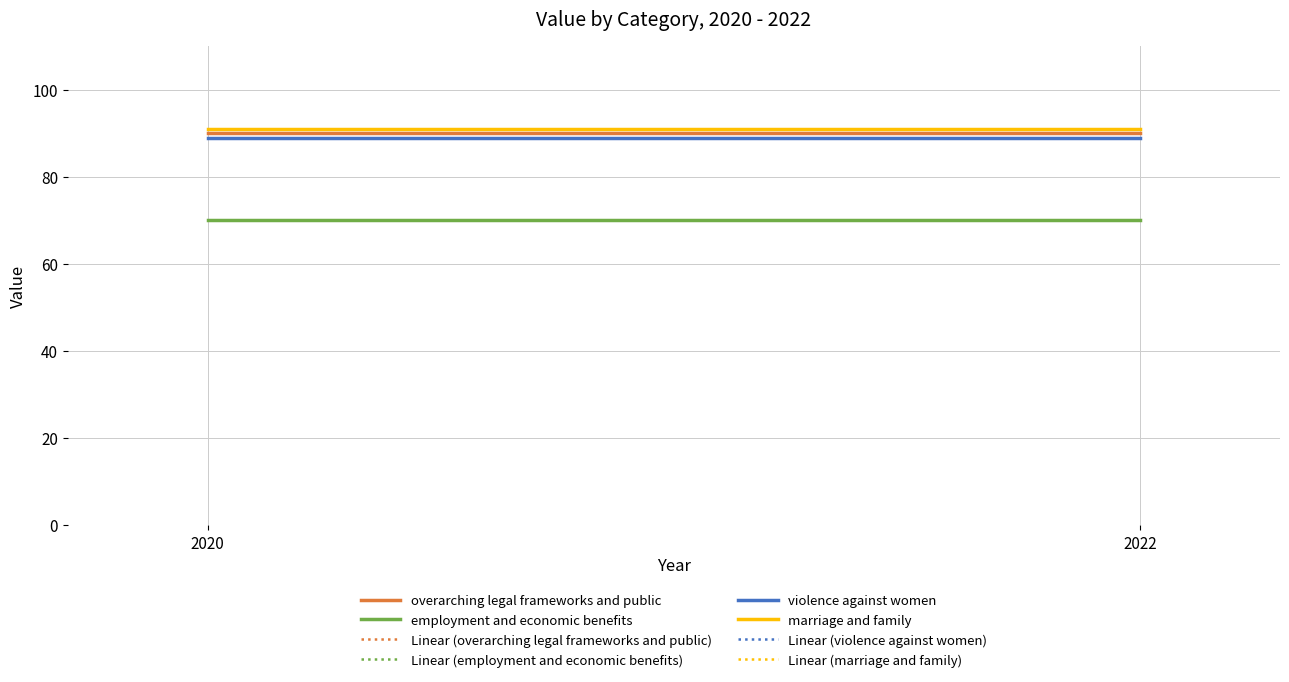

At which label does overarching legal frameworks and public reach its peak?

2020